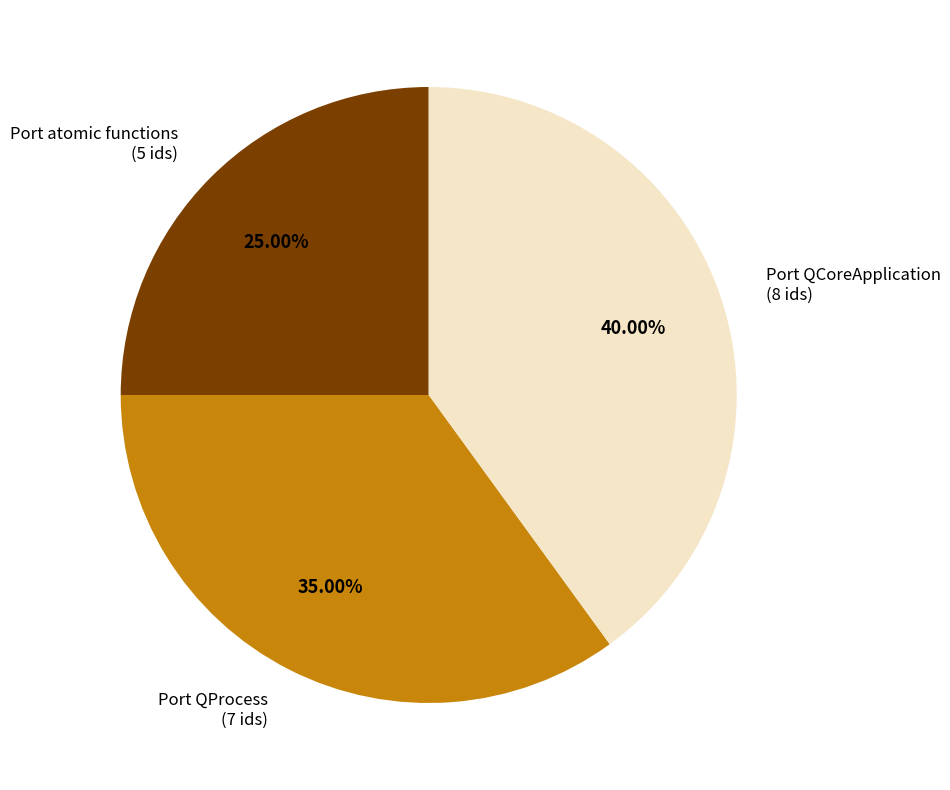

Is there a majority slice in this chart?

No